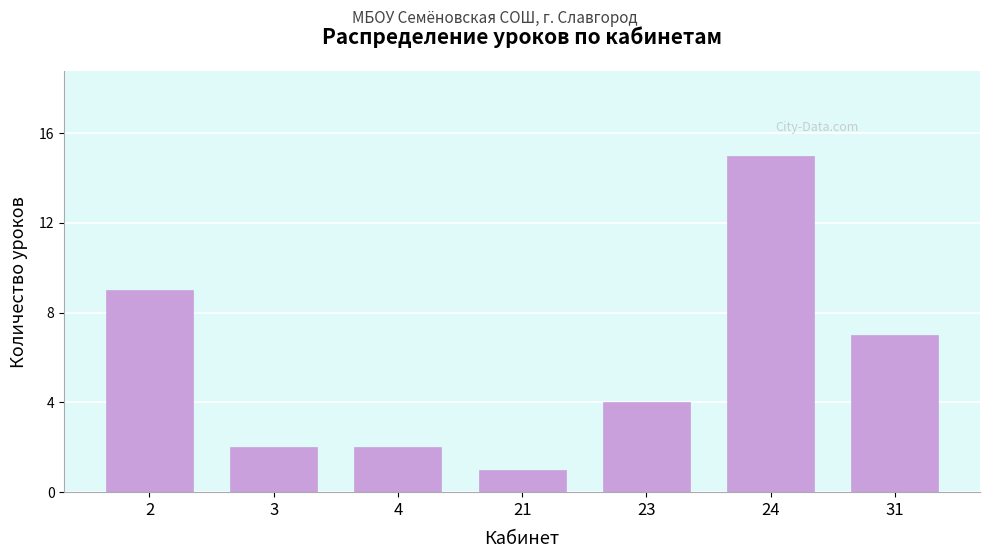

Reading left to right, list all the values displayed in this chart.

2=9	3=2	4=2	21=1	23=4	24=15	31=7